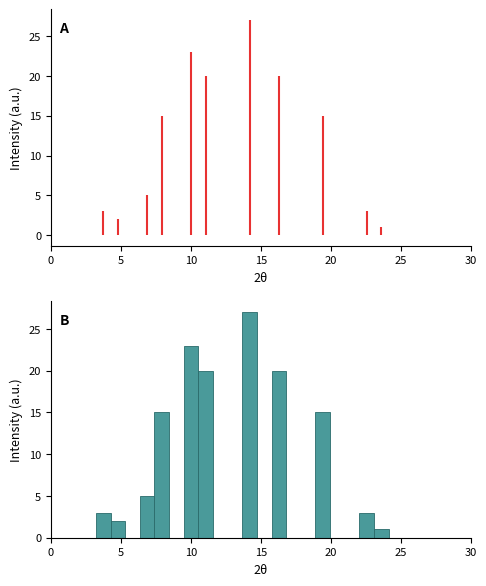

Read against the x-axis, roughly where is the centre of the tallest bar?

14.0